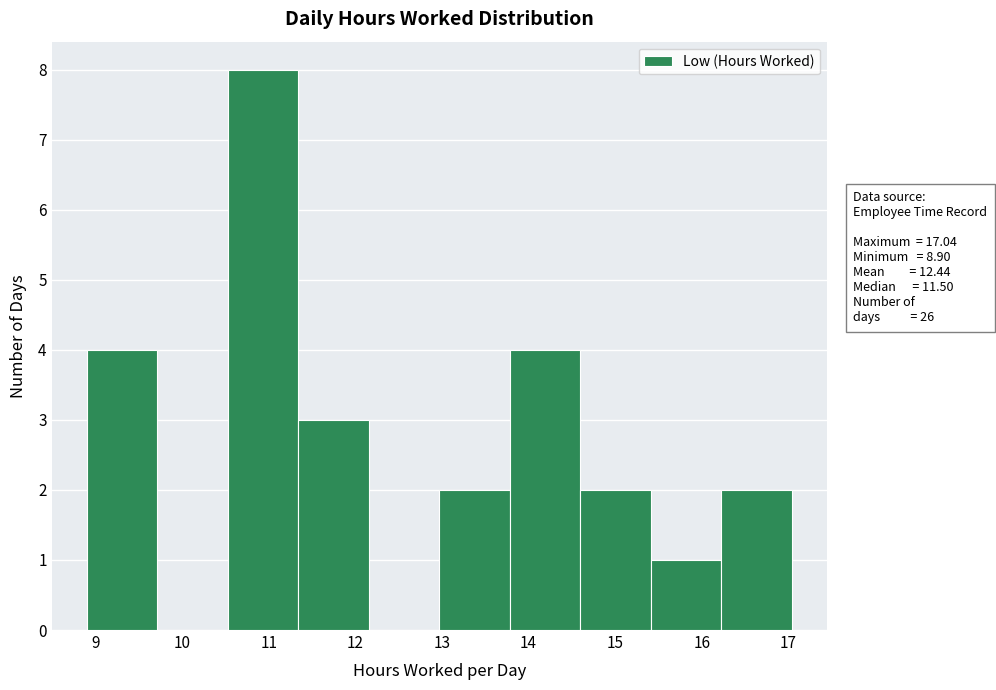

Reading left to right, list every bar in this chart as the range it spans on the x-axis followed by its height. Neither the bar edges nor the heights are printed on the chart, so give them approximately, as read against the axes.

8.9 to 9.7: 4
9.7 to 10.5: 0
10.5 to 11.3: 8
11.3 to 12.2: 3
12.2 to 13.0: 0
13.0 to 13.8: 2
13.8 to 14.6: 4
14.6 to 15.4: 2
15.4 to 16.2: 1
16.2 to 17.0: 2